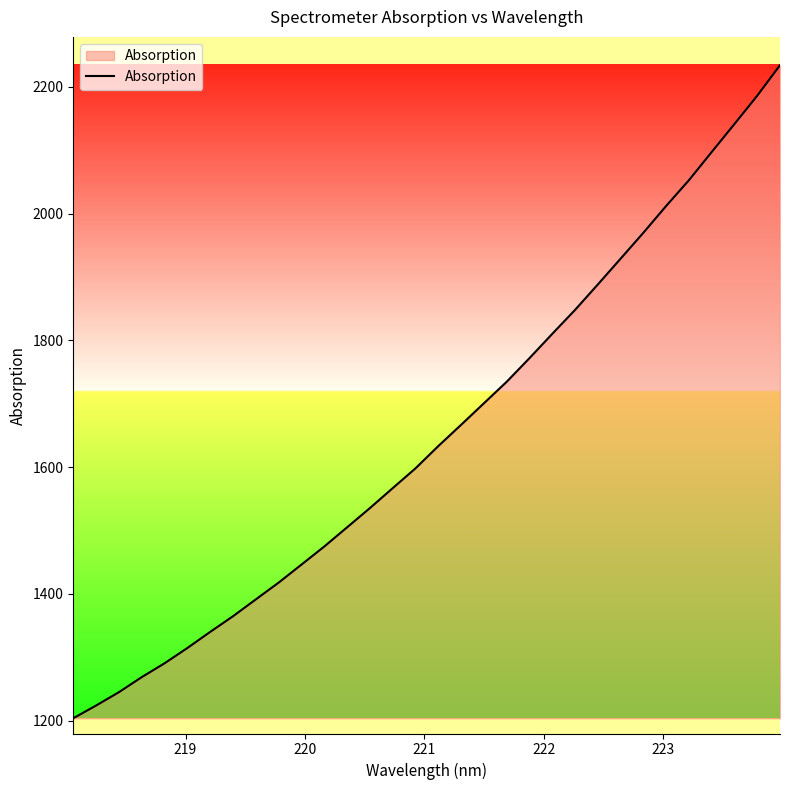

What is the minimum value shown in the chart?

1203.8